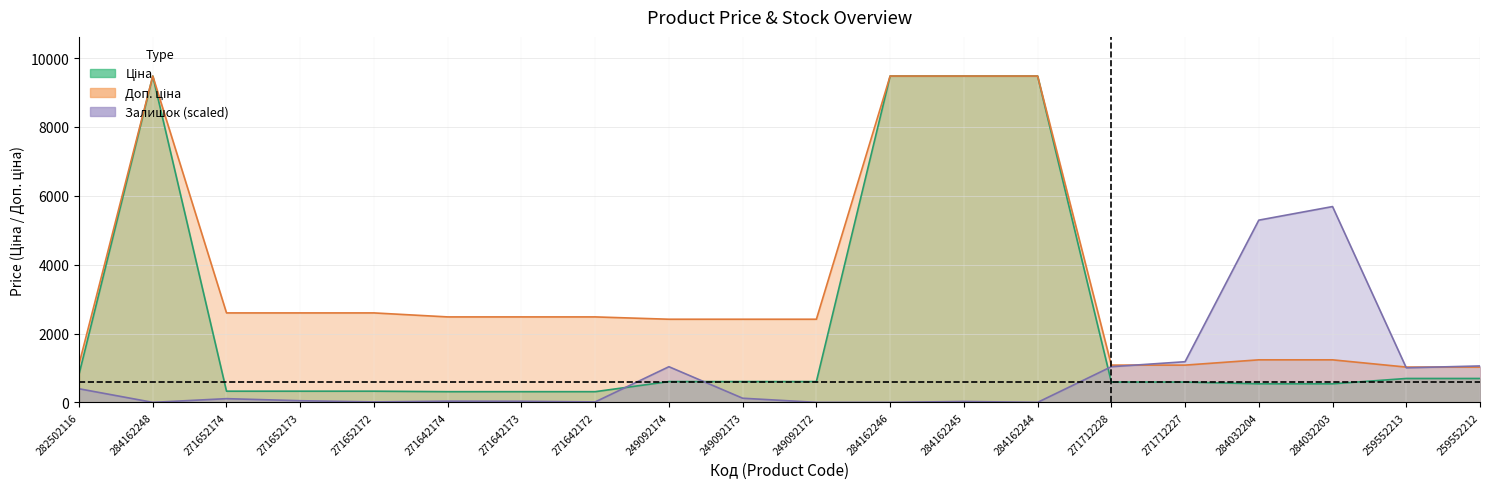

At which category is the sum across all series the highest?

284162245